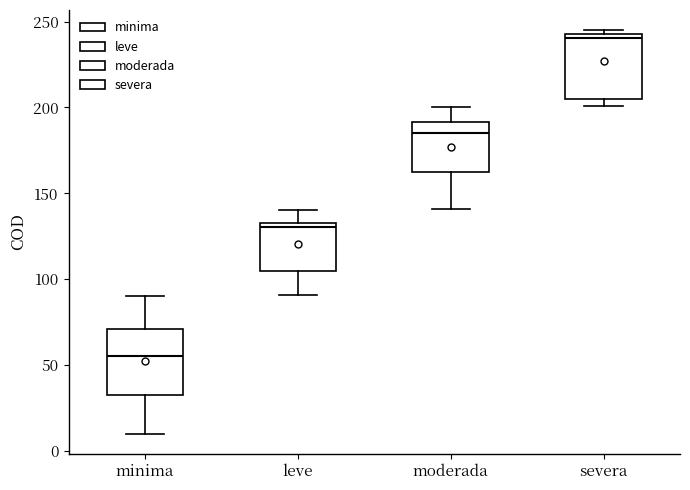

Where does the median line of the box for severa sit on the y-axis? The values are not printed on the chart, so give them approximately, as read against the axis.

240